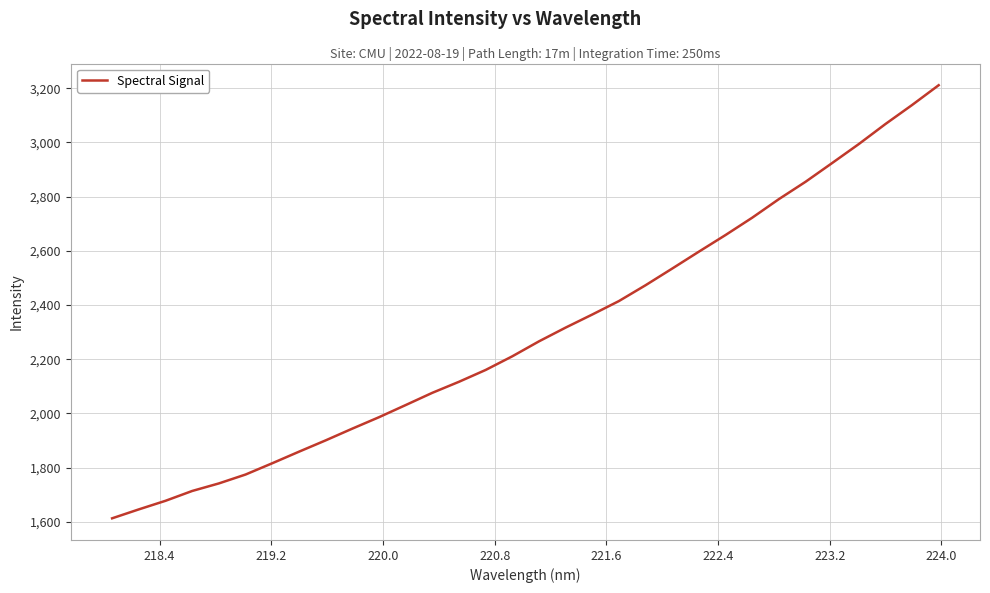

What is the difference between the second highest and minimum values?

1525.0